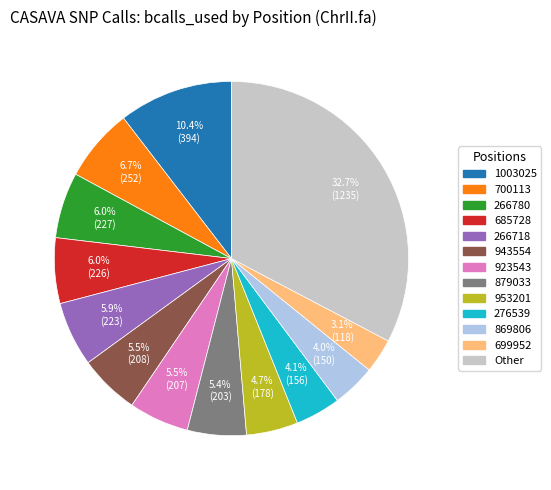

Does any single category account for the majority?

No